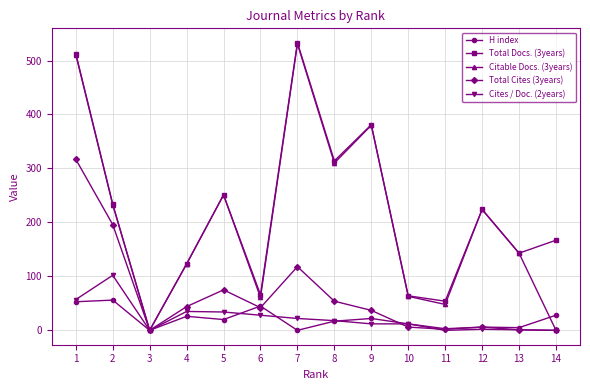

What is the difference between the maximum and minimum values in the H index series?

56